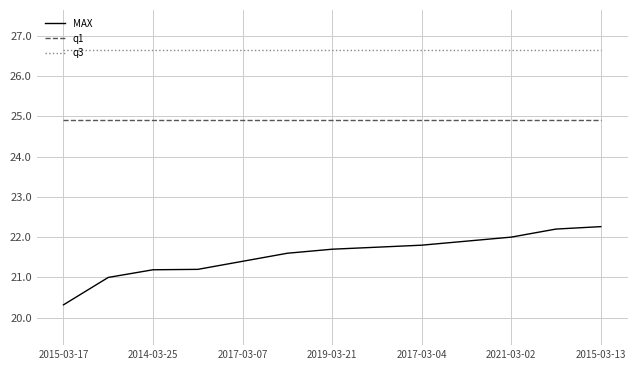

True or false: q1 and MAX intersect in this chart.

False